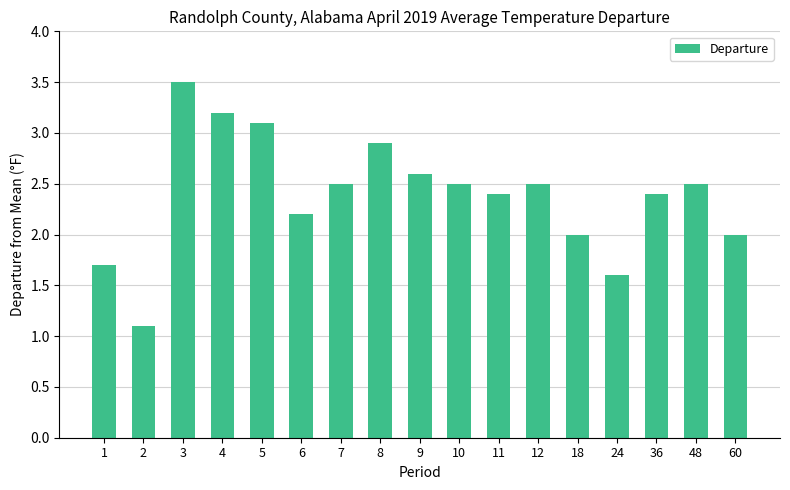

What value does the data have at 18?

2.0